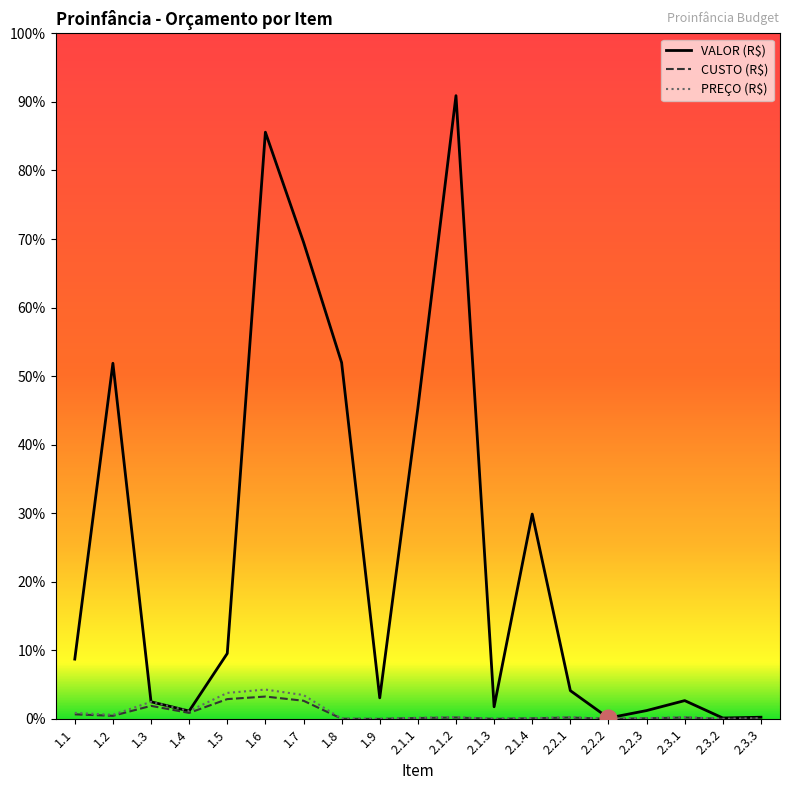

At which label is VALOR (R$) closest to 12604?

2.1.1